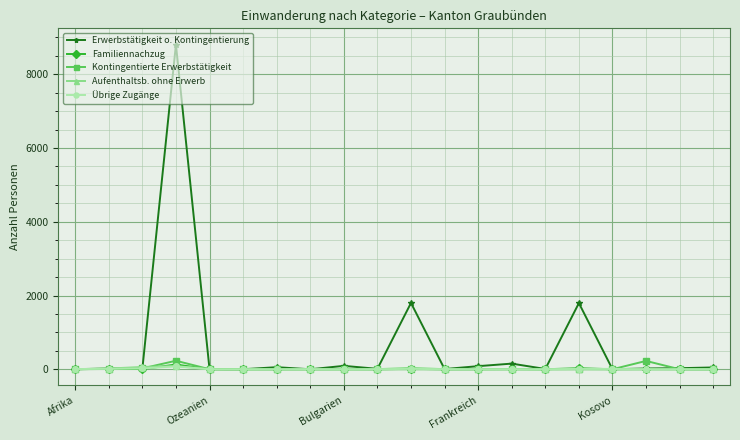

Which series has the largest range (max minus min)?

Erwerbstätigkeit o. Kontingentierung